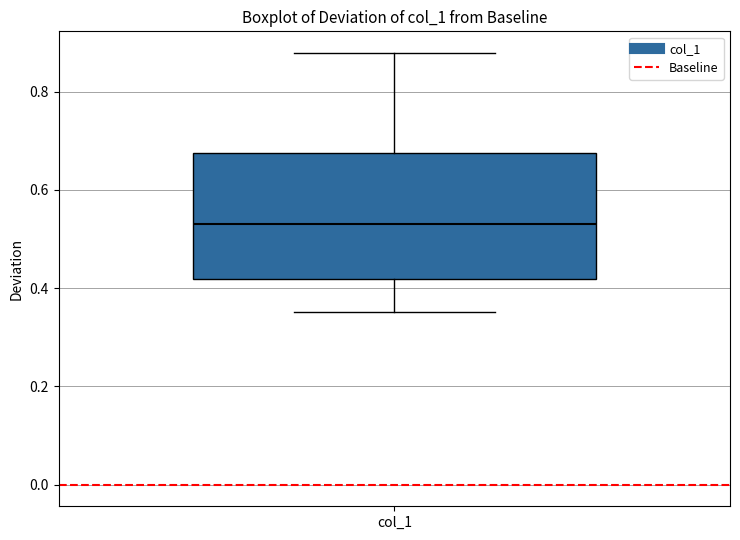

Read this box plot against the y-axis: the position of the median line, the range covered by the box, and the ends of both whiskers. The values are not printed on the chart, so give them approximately, as read against the axis.

median 0.54, box 0.42 to 0.68, whiskers 0.36 to 0.88